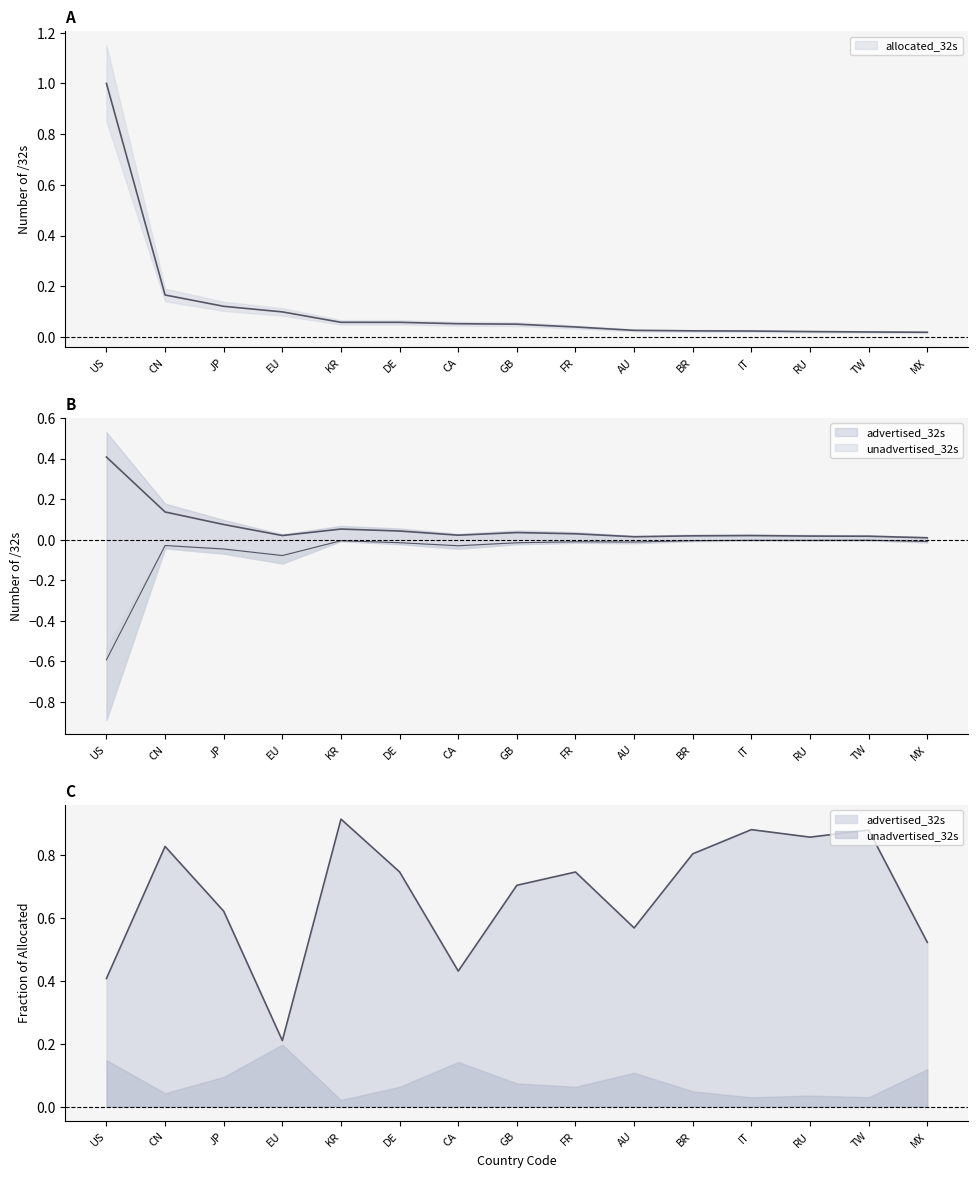

Where is unadvertised_32s nearest to the value 0?

TW